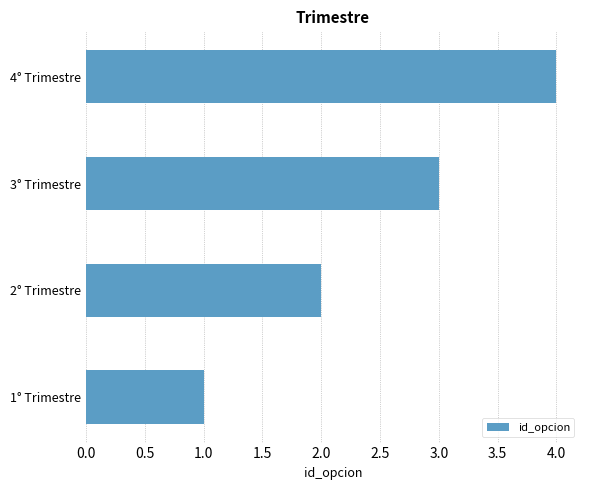

List the labels in order of value, smallest first.

1° Trimestre, 2° Trimestre, 3° Trimestre, 4° Trimestre